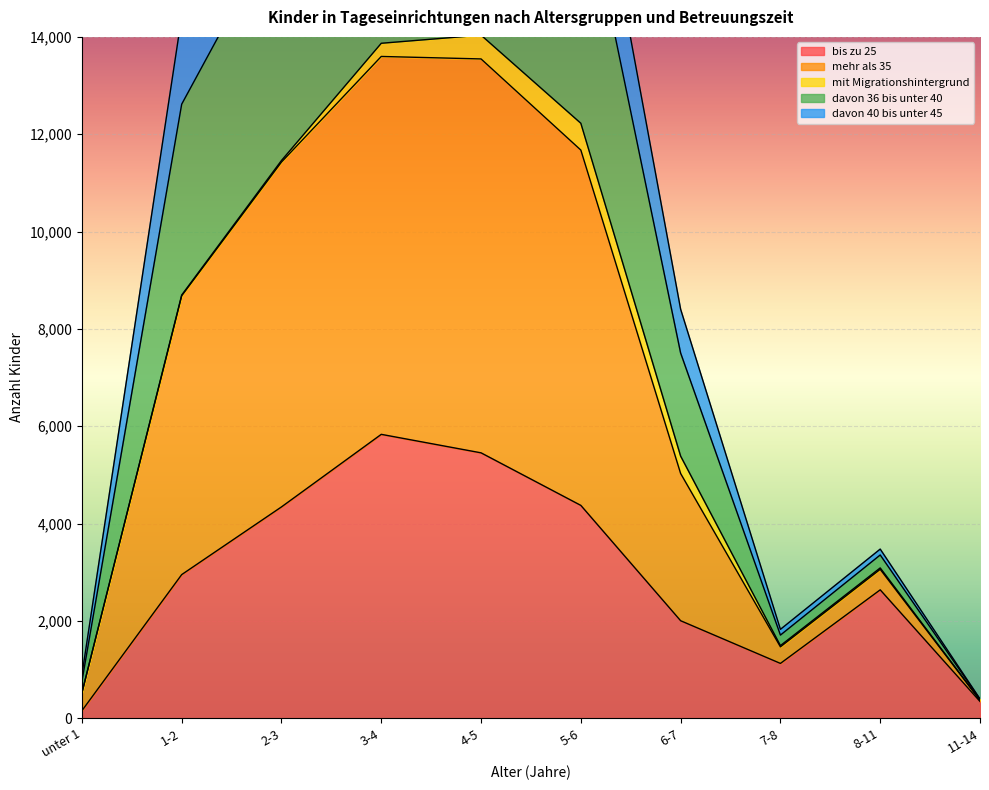

What is the sum of the davon 40 bis unter 45 values at 5-6 and 1-2?

20354